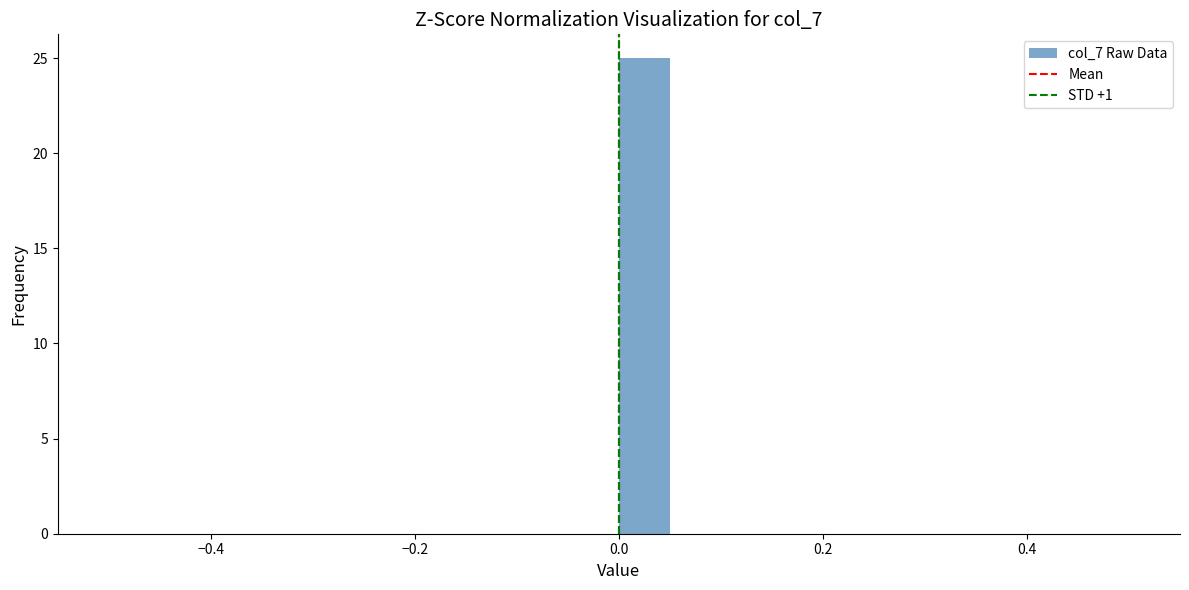

Read against the x-axis, roughly where is the centre of the tallest bar?

0.02